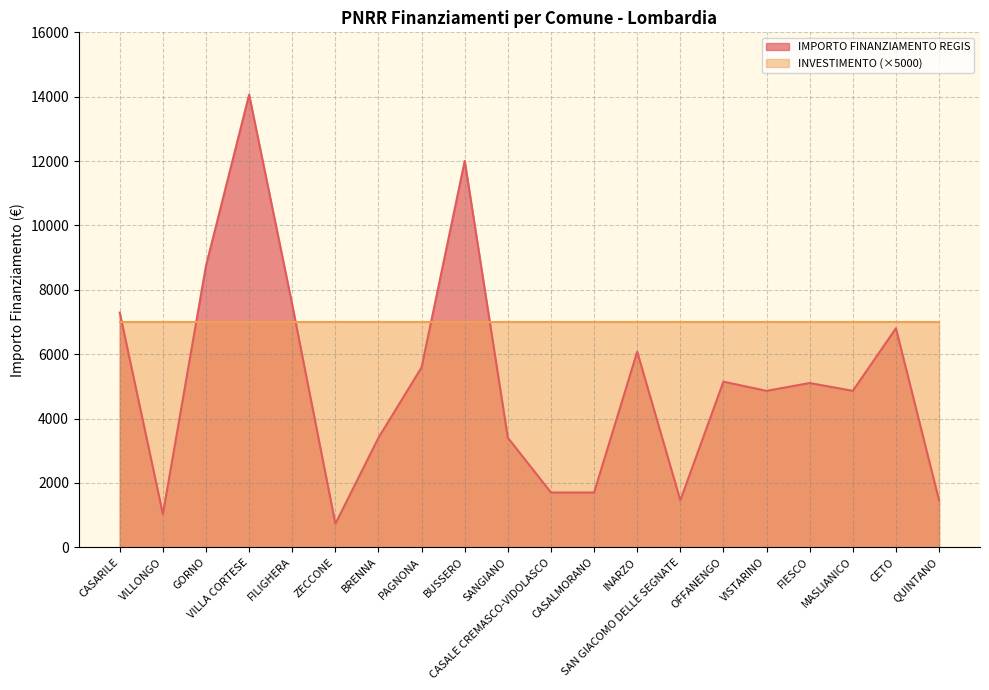

What is the label of the 20th point from the left?

QUINTANO